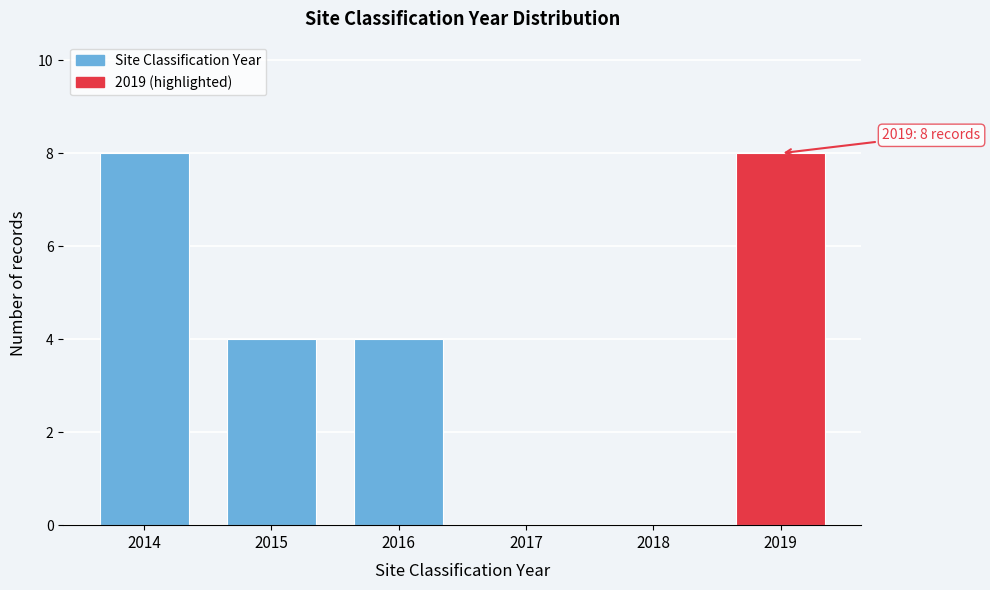

Reading left to right, transcribe all the data shown in this chart.

2014=8	2015=4	2016=4	2017=0	2018=0	2019=8